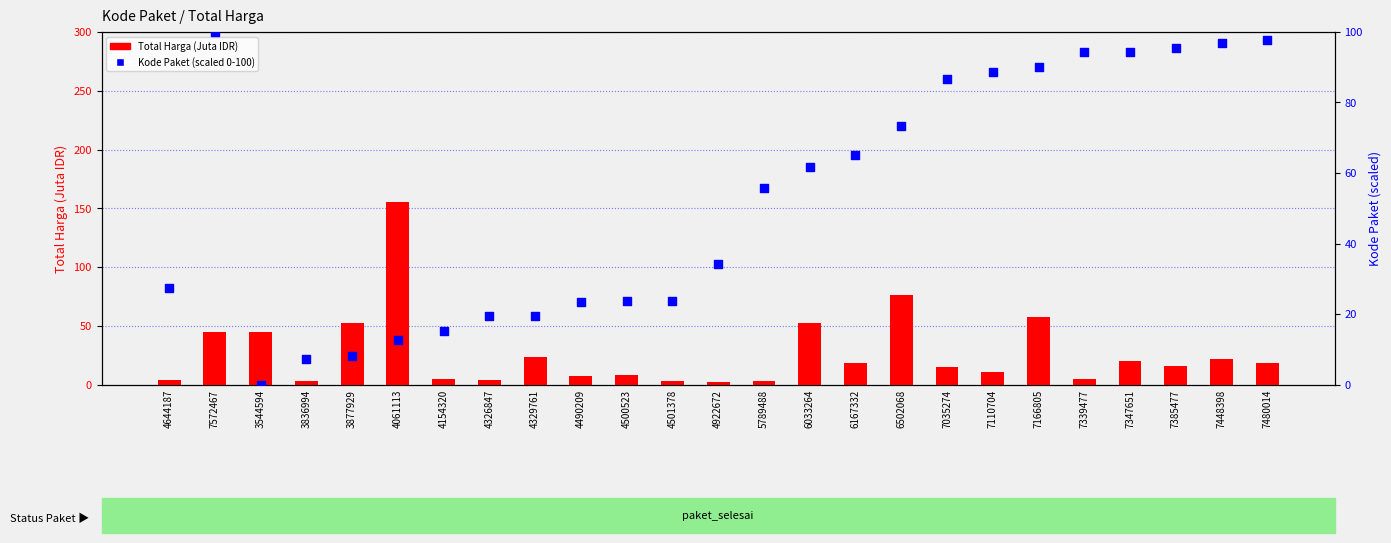

At which category is the sum across all series the highest?

4061113